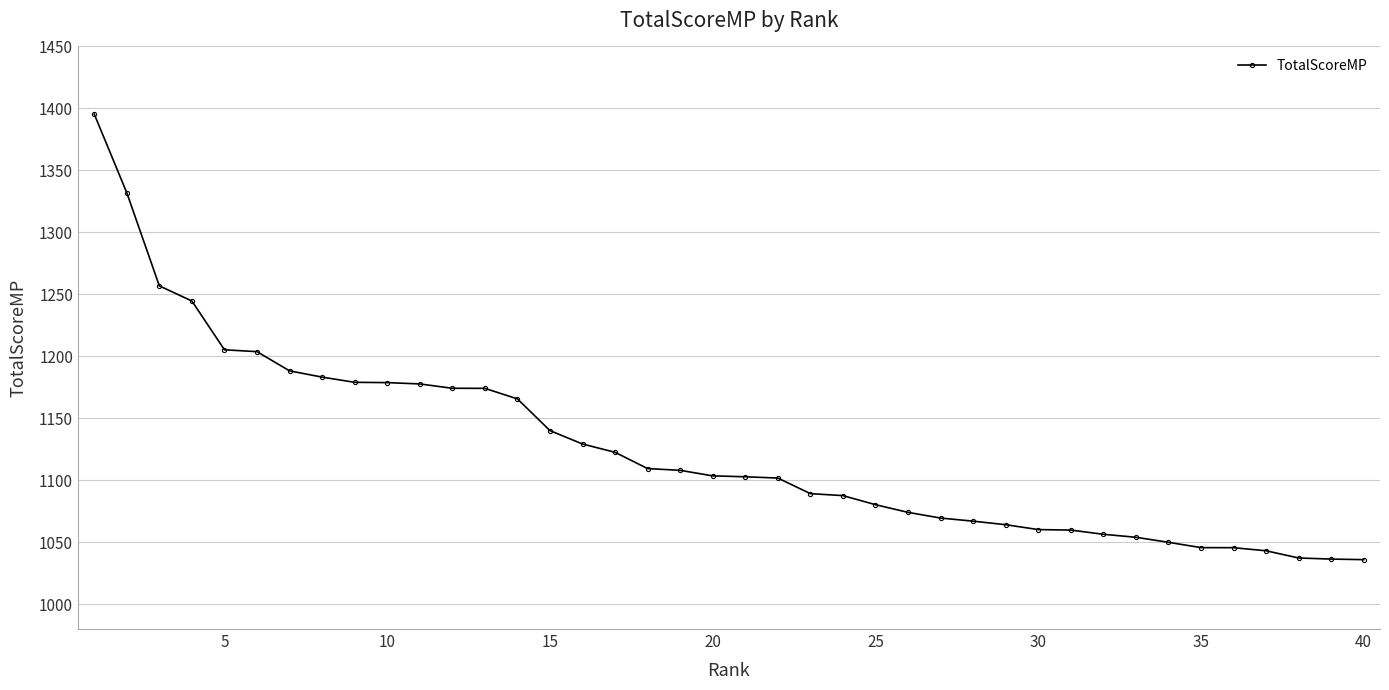

What is the value of the 36th point from the left?

1045.6